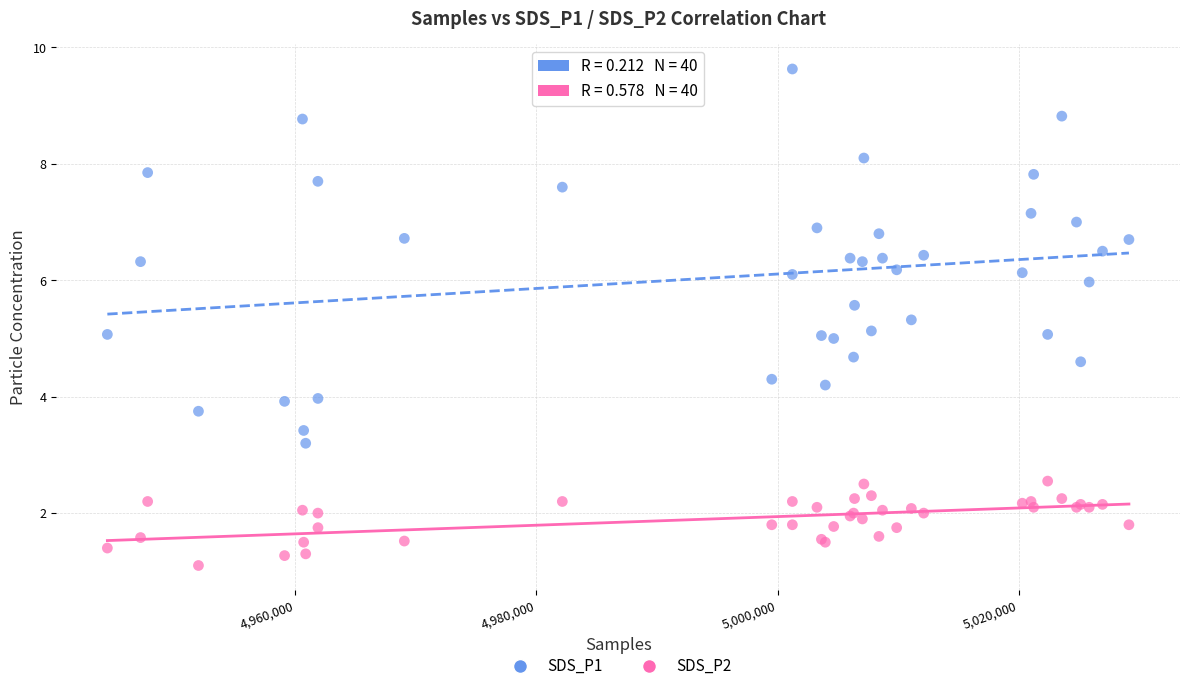

What are all the series names shown in the legend?

SDS_P1, SDS_P2